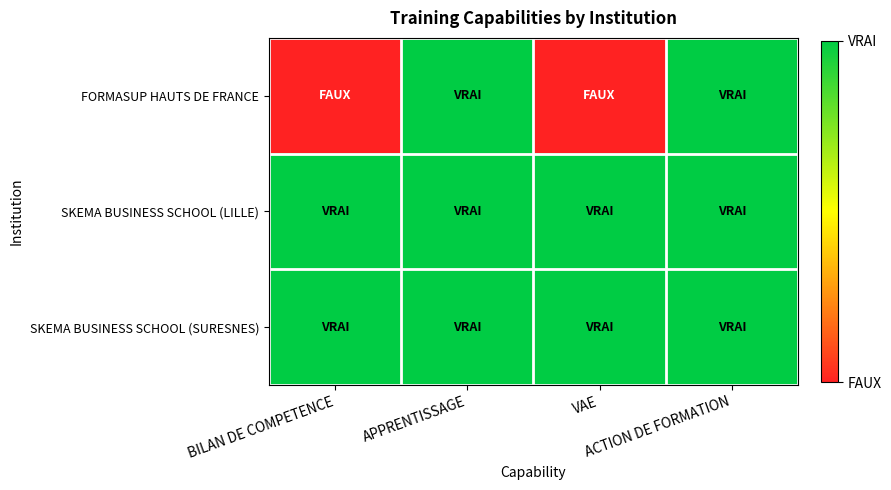

Which series has the largest range (max minus min)?

FORMASUP HAUTS DE FRANCE